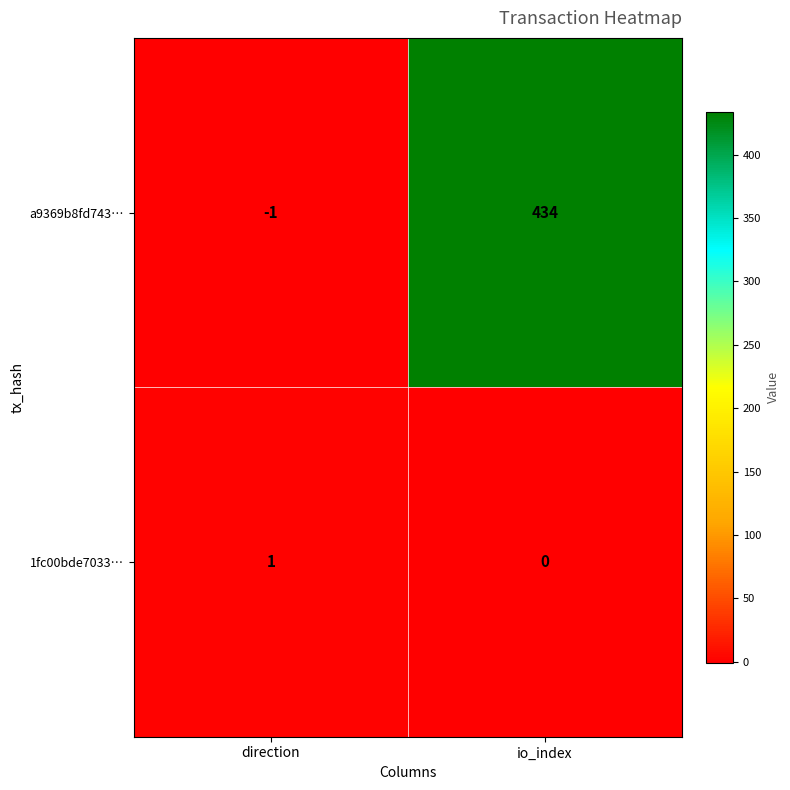

At which label is 1fc00bde7033… closest to 0?

io_index